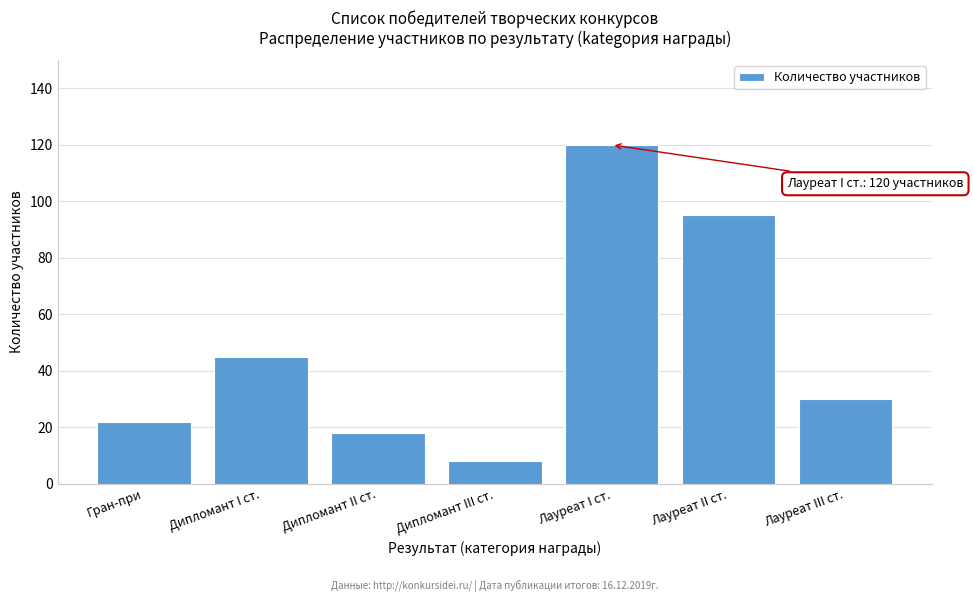

Reading right to left, what are all the values shown in this chart?

Лауреат III ст.=30	Лауреат II ст.=95	Лауреат I ст.=120	Дипломант III ст.=8	Дипломант II ст.=18	Дипломант I ст.=45	Гран-при=22